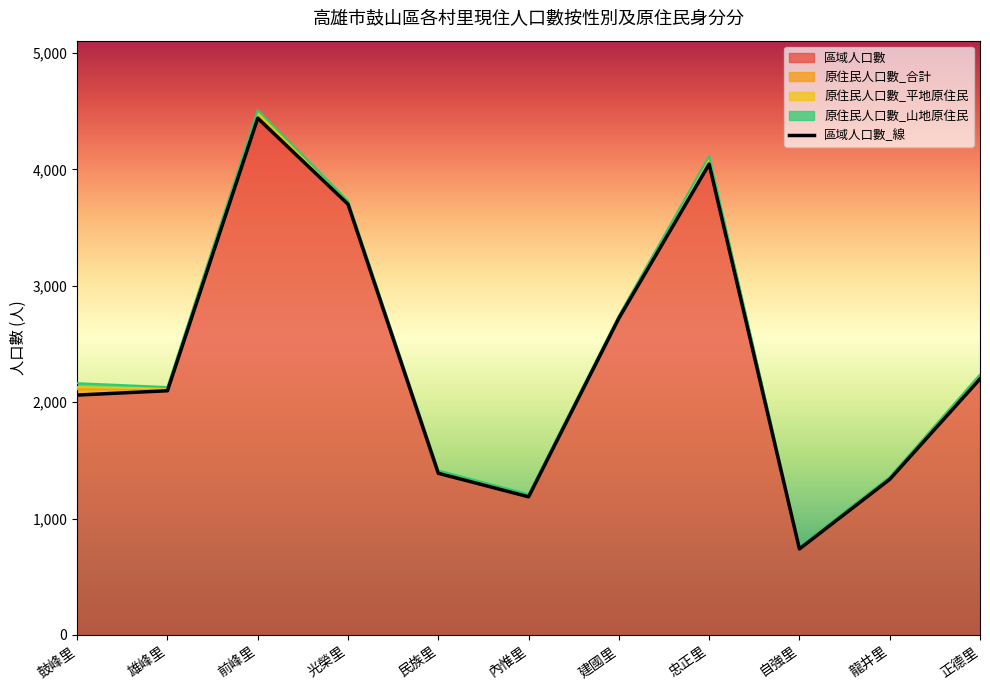

What is the change in value from 忠正里 to 自強里?

-3306